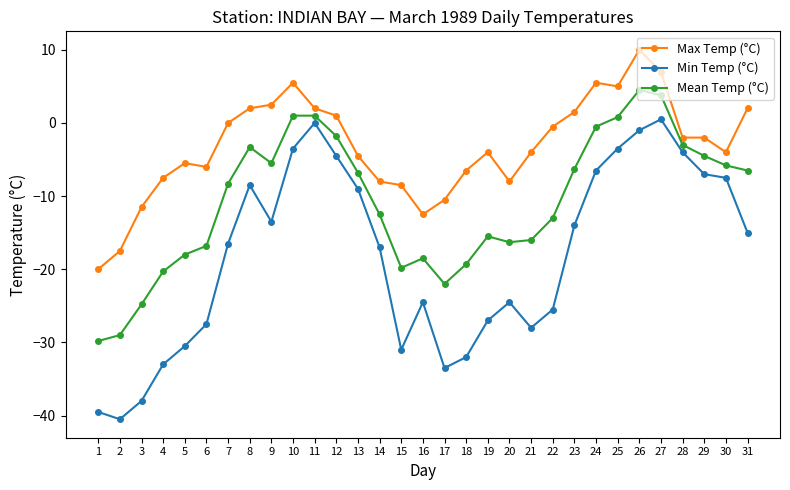

True or false: Max Temp (°C) and Min Temp (°C) cross at least once.

False